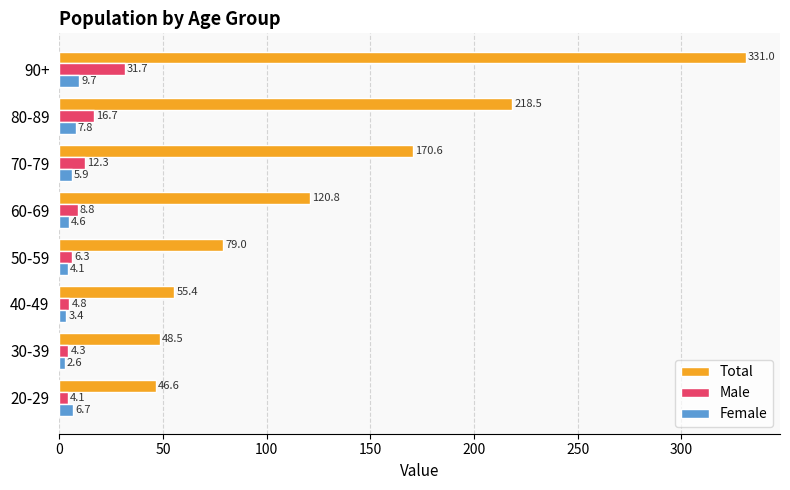

At which label does Female reach its peak?

90+